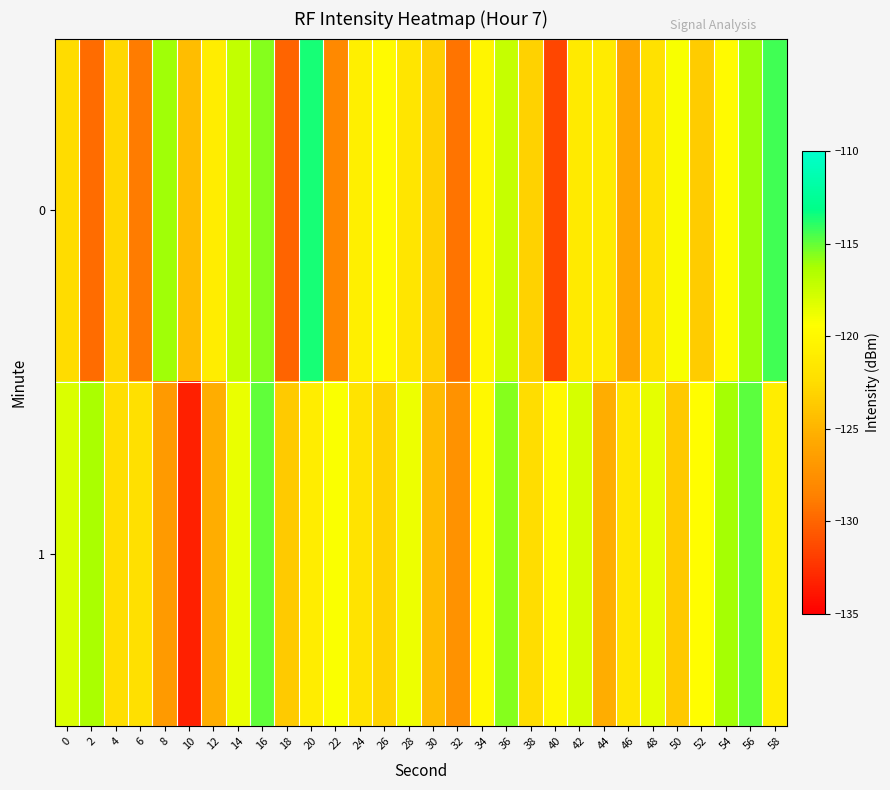

Reading left to right, extract all data points from this chart.

0: 0=-122.6	2=-129.6	4=-122.9	6=-128.9	8=-116.1	10=-124.4	12=-121.0	14=-117.2	16=-115.6	18=-130.1	20=-113.5	22=-128.0	24=-120.8	26=-119.9	28=-121.8	30=-123.3	32=-129.3	34=-120.3	36=-117.3	38=-123.2	40=-131.5	42=-121.3	44=-121.2	46=-126.0	48=-122.1	50=-119.2	52=-123.5	54=-119.8	56=-116.0	58=-114.4
1: 0=-118.1	2=-116.3	4=-122.4	6=-122.1	8=-126.7	10=-133.4	12=-125.4	14=-118.7	16=-114.9	18=-123.6	20=-121.0	22=-119.2	24=-121.8	26=-123.1	28=-118.7	30=-124.5	32=-127.3	34=-120.0	36=-115.7	38=-122.5	40=-120.1	42=-117.9	44=-125.3	46=-121.7	48=-118.4	50=-123.8	52=-119.5	54=-116.2	56=-114.9	58=-121.0